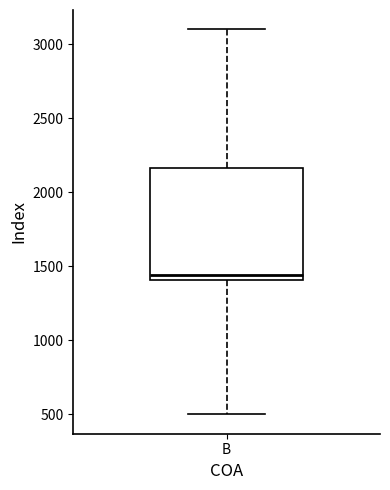

Transcribe this box plot: give where the median line is, the range the box spans, and where the two whiskers end, as read against the y-axis. The values are not printed on the chart, so give them approximately, as read against the axis.

median 1450, box 1400 to 2150, whiskers 500 to 3100